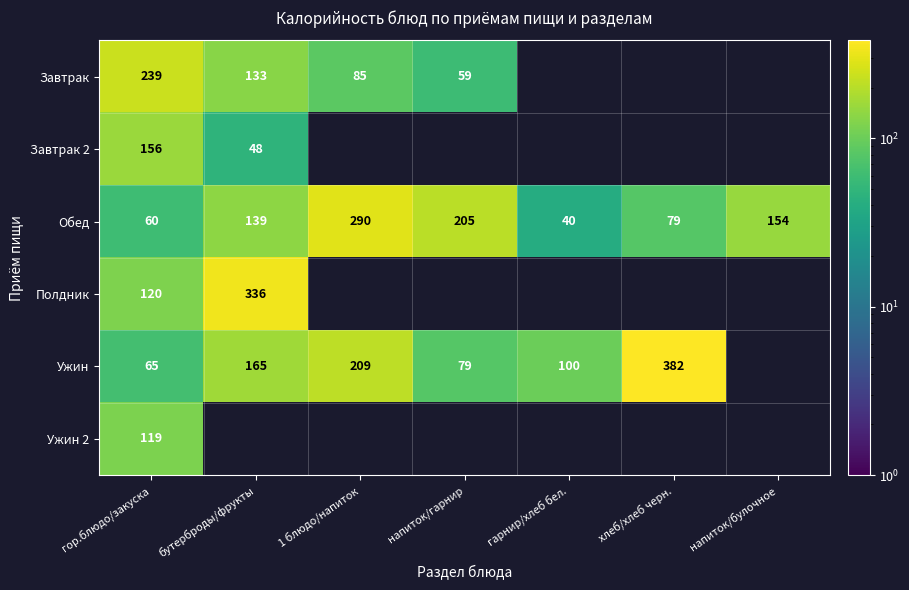

Rank the series at гор.блюдо/закуска from lowest to highest value.

Обед, Ужин, Ужин 2, Полдник, Завтрак 2, Завтрак